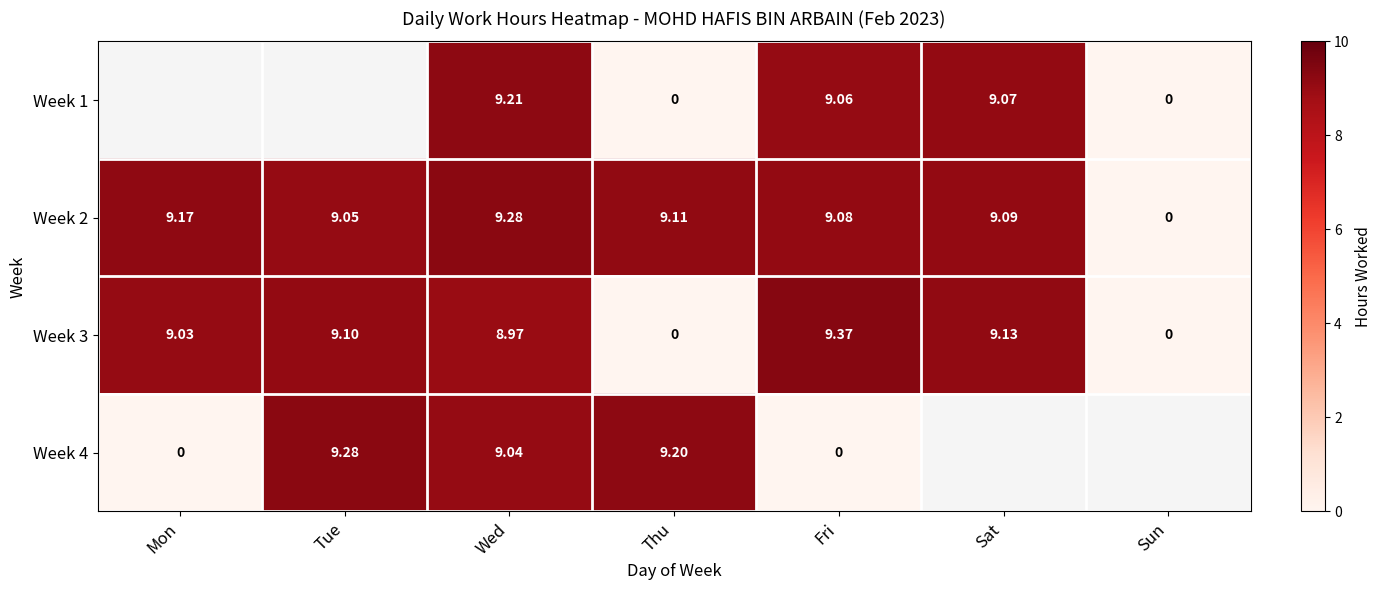

Where is Week 2 nearest to the value 4?

Sun